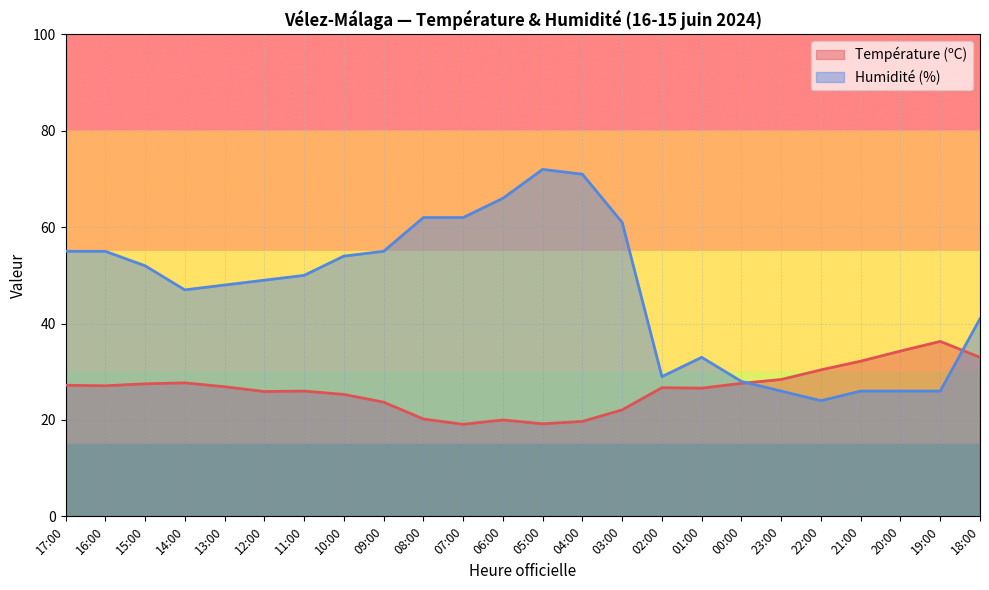

Is the value of Température (ºC) at 11:00 greater than the value of Humidité (%) at 17:00?

No